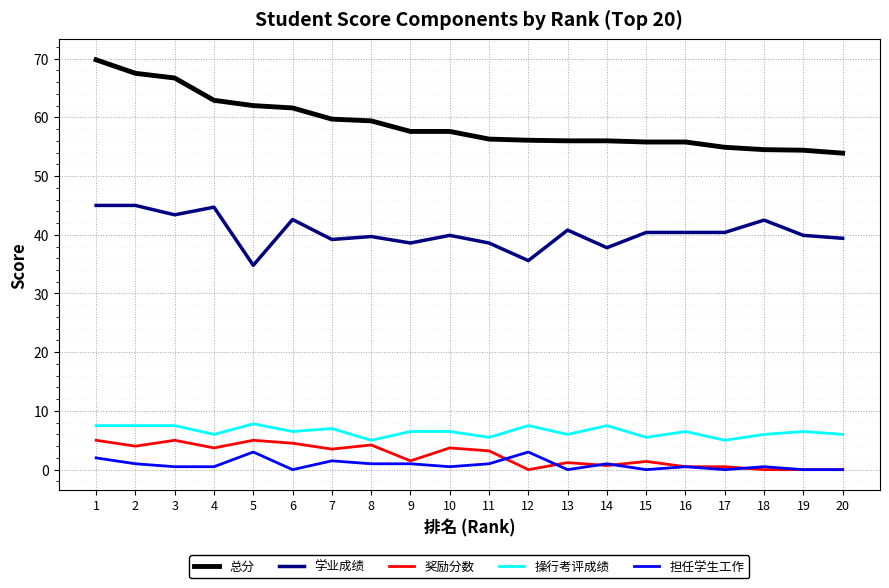

What is the total value across all series at 13?

104.0